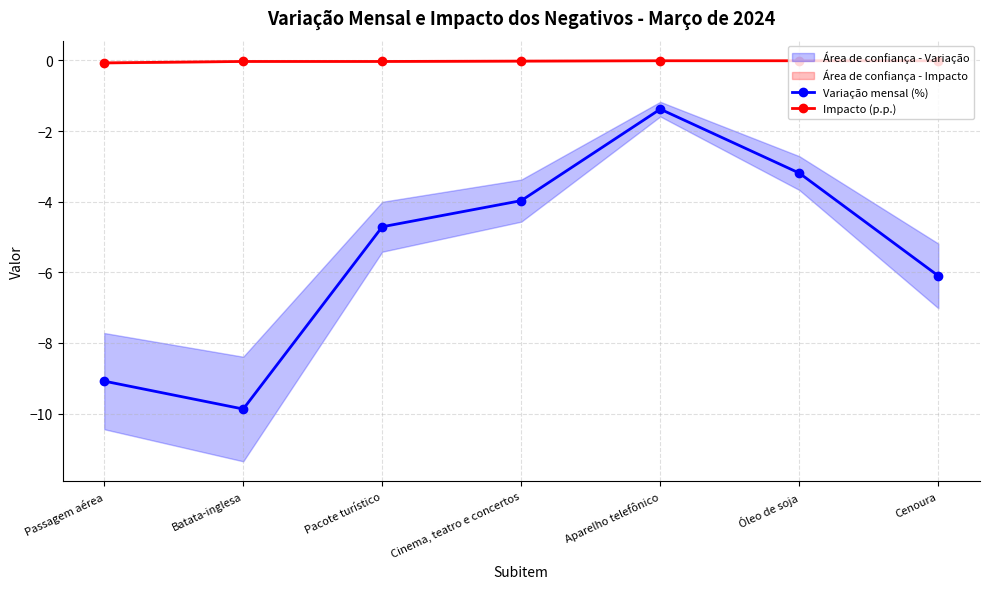

Reading right to left, list all the values displayed in this chart.

Variação mensal (%): Cenoura=-6.1	Óleo de soja=-3.2	Aparelho telefônico=-1.4	Cinema, teatro e concertos=-4.0	Pacote turístico=-4.7	Batata-inglesa=-9.9	Passagem aérea=-9.1
Impacto (p.p.): Cenoura=-0.0	Óleo de soja=-0.0	Aparelho telefônico=-0.0	Cinema, teatro e concertos=-0.0	Pacote turístico=-0.0	Batata-inglesa=-0.0	Passagem aérea=-0.1